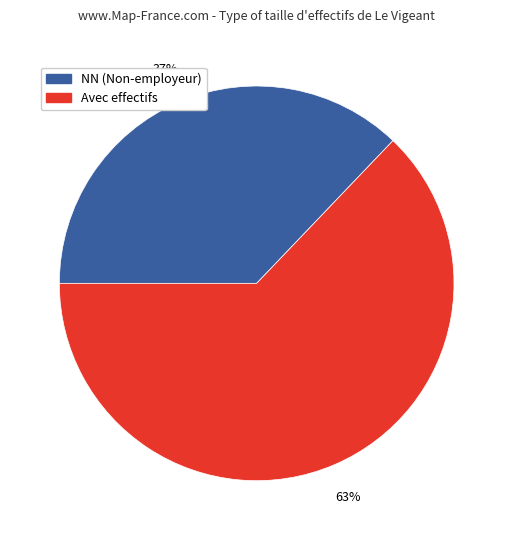

To the nearest percent, what is the difference between the largest and smallest slice percentages?

26%